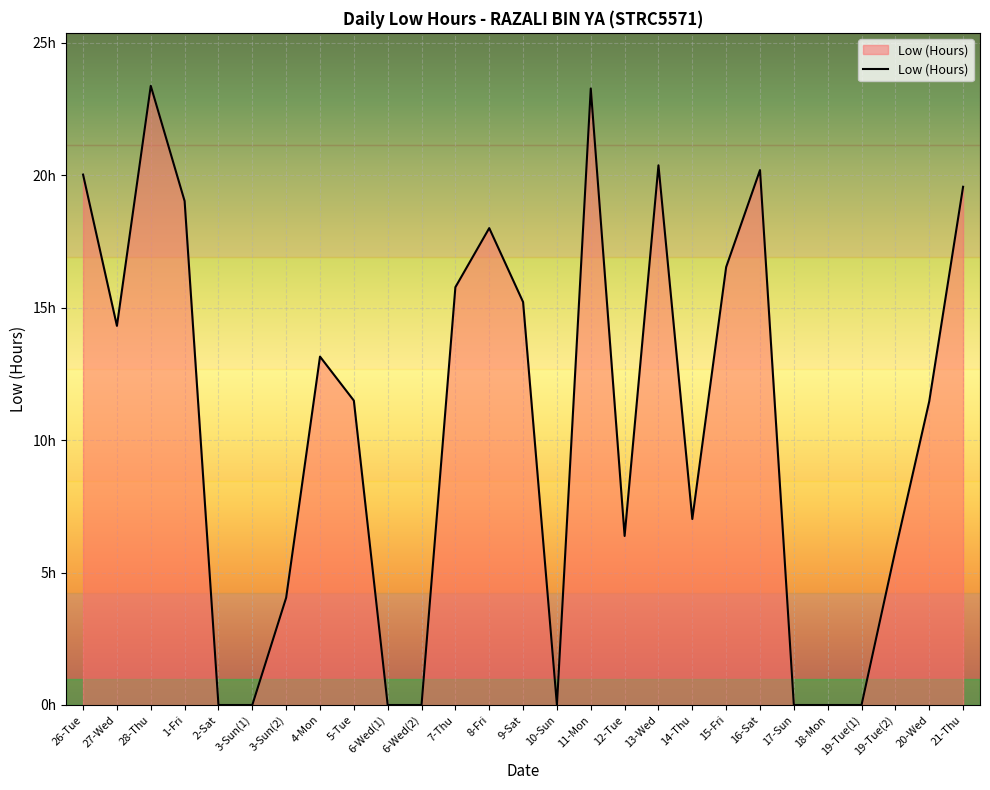

Is this an area chart (filled region under the line)?

Yes